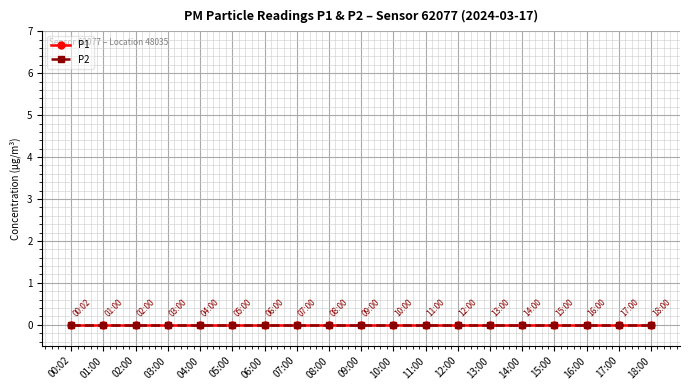

What position from the left is 02:00?

3